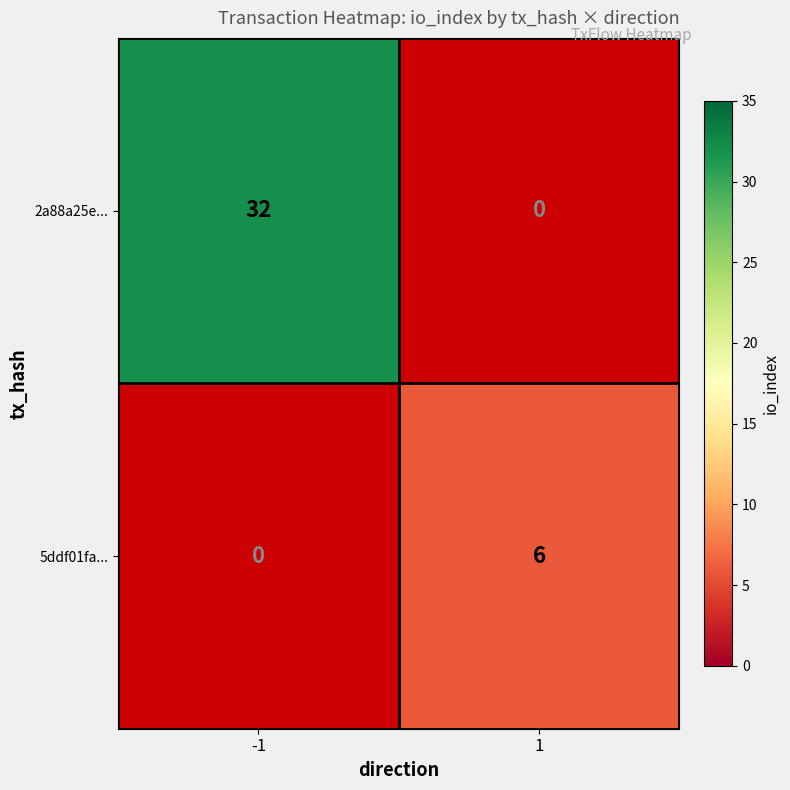

Is it true that 5ddf01fa... equals 3.5 at 1?

False